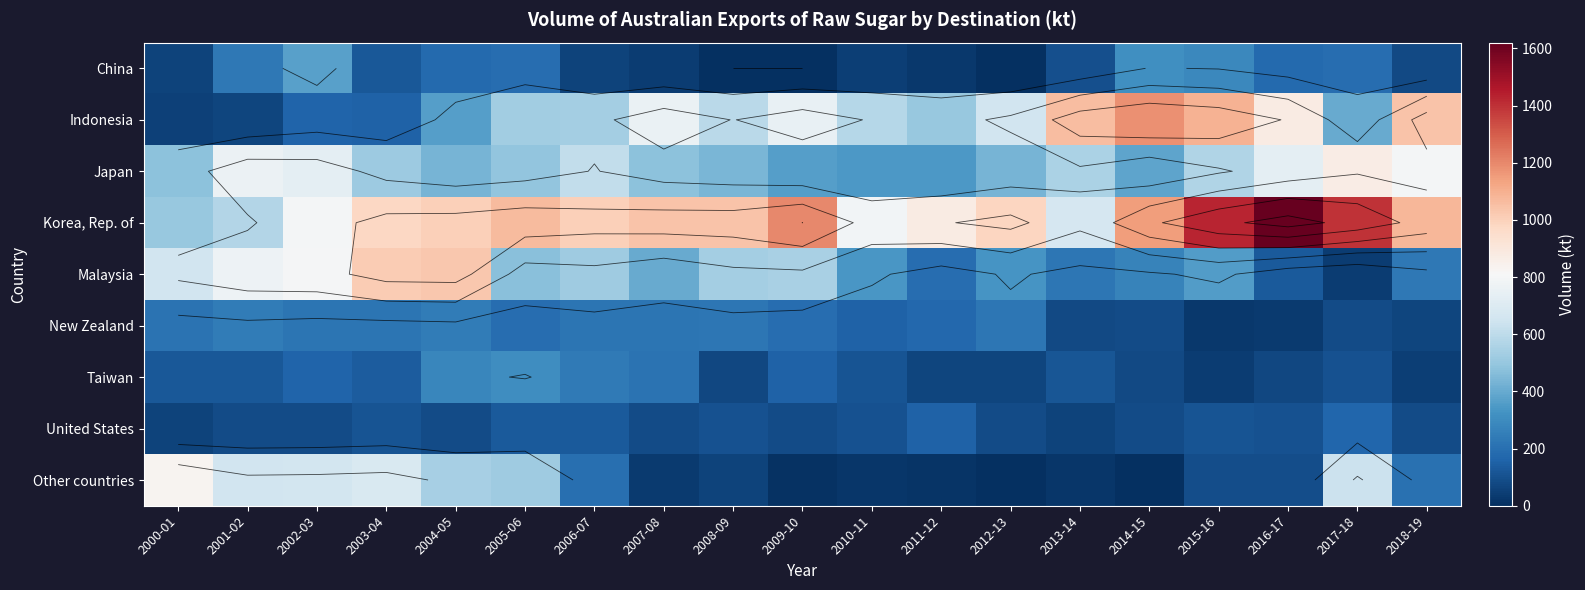

True or false: Malaysia has a value of 407.7 at 2000-01.

False